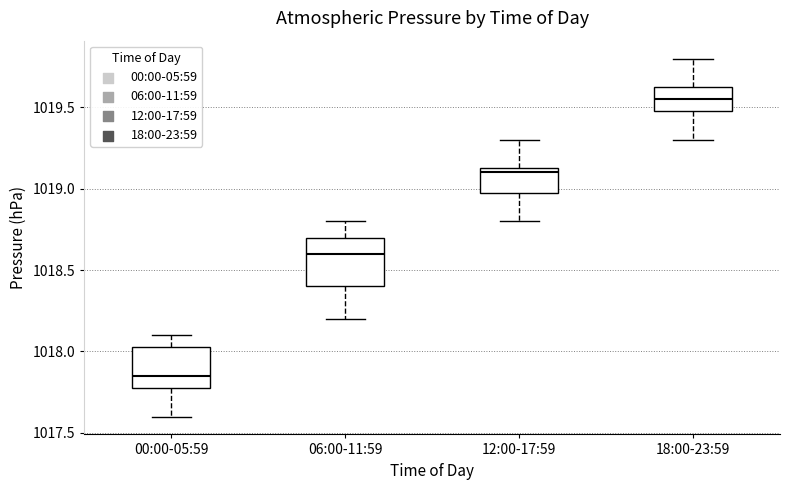

Comparing the boxes themselves (not the whiskers), which one is the tallest?

06:00-11:59